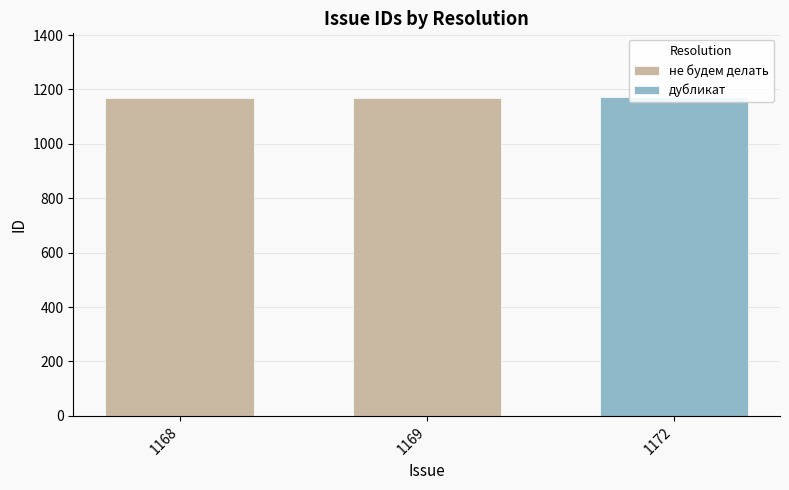

List the labels in order of value, smallest first.

1168, 1169, 1172